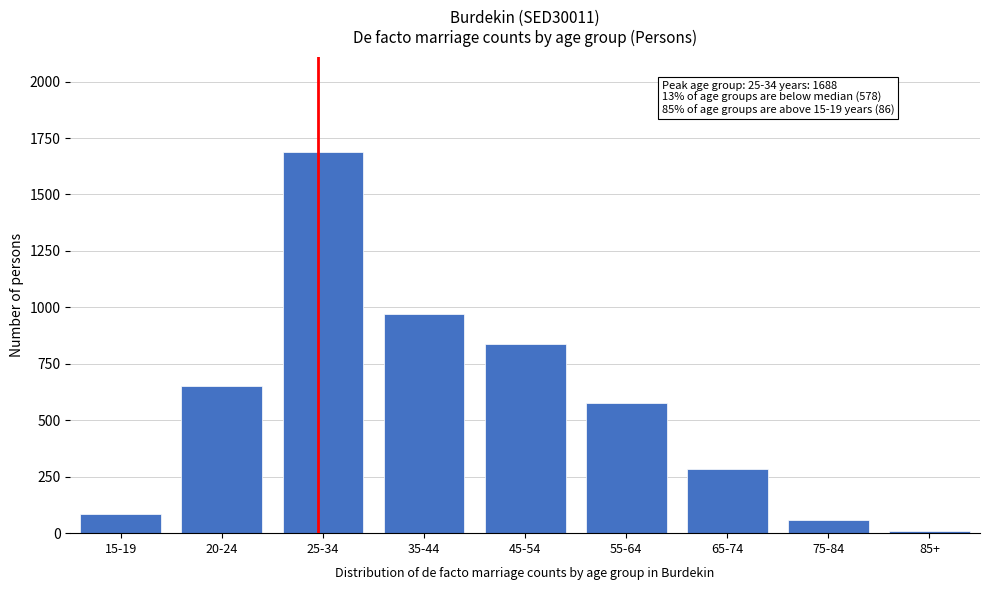

Reading right to left, extract all data points from this chart.

85+=9	75-84=59	65-74=286	55-64=578	45-54=840	35-44=969	25-34=1688	20-24=652	15-19=86